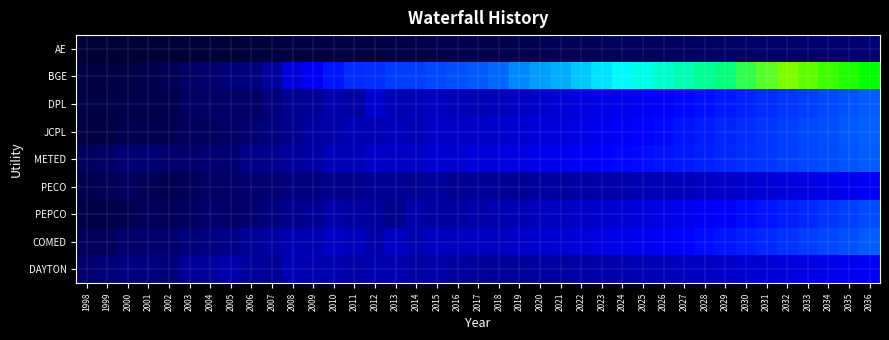

Which series has the largest total across all categories?

BGE